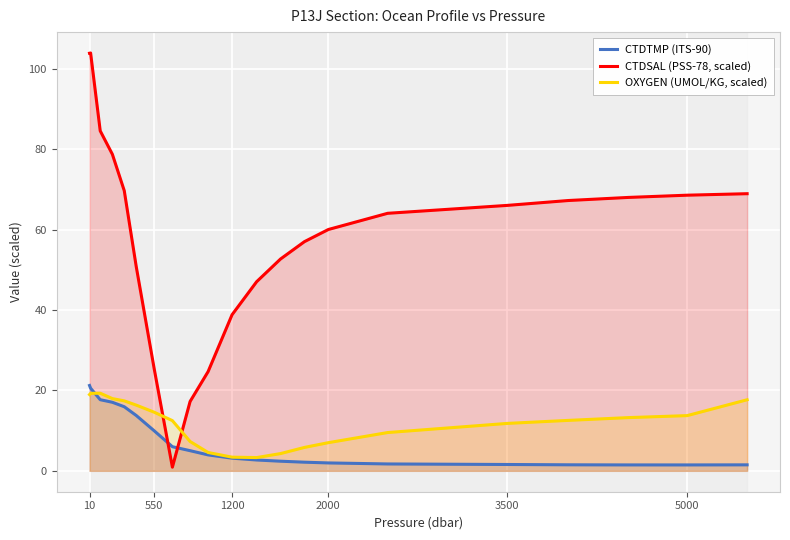

True or false: OXYGEN (UMOL/KG, scaled) has a value of 12.3 at 2000.

False